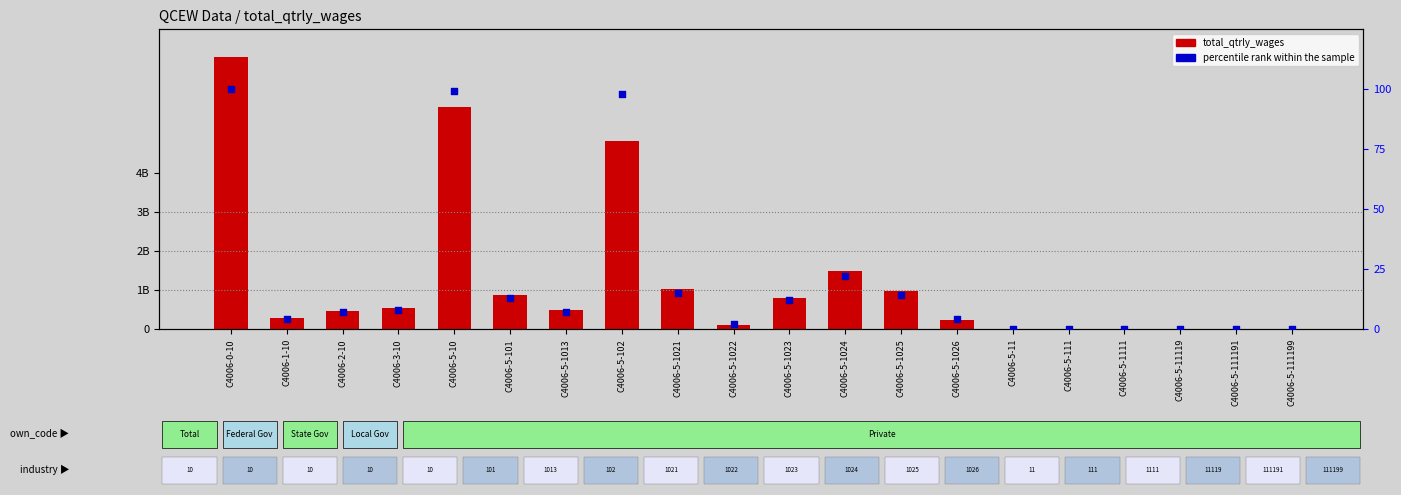

What are all the series names shown in the legend?

total_qtrly_wages, percentile rank within the sample